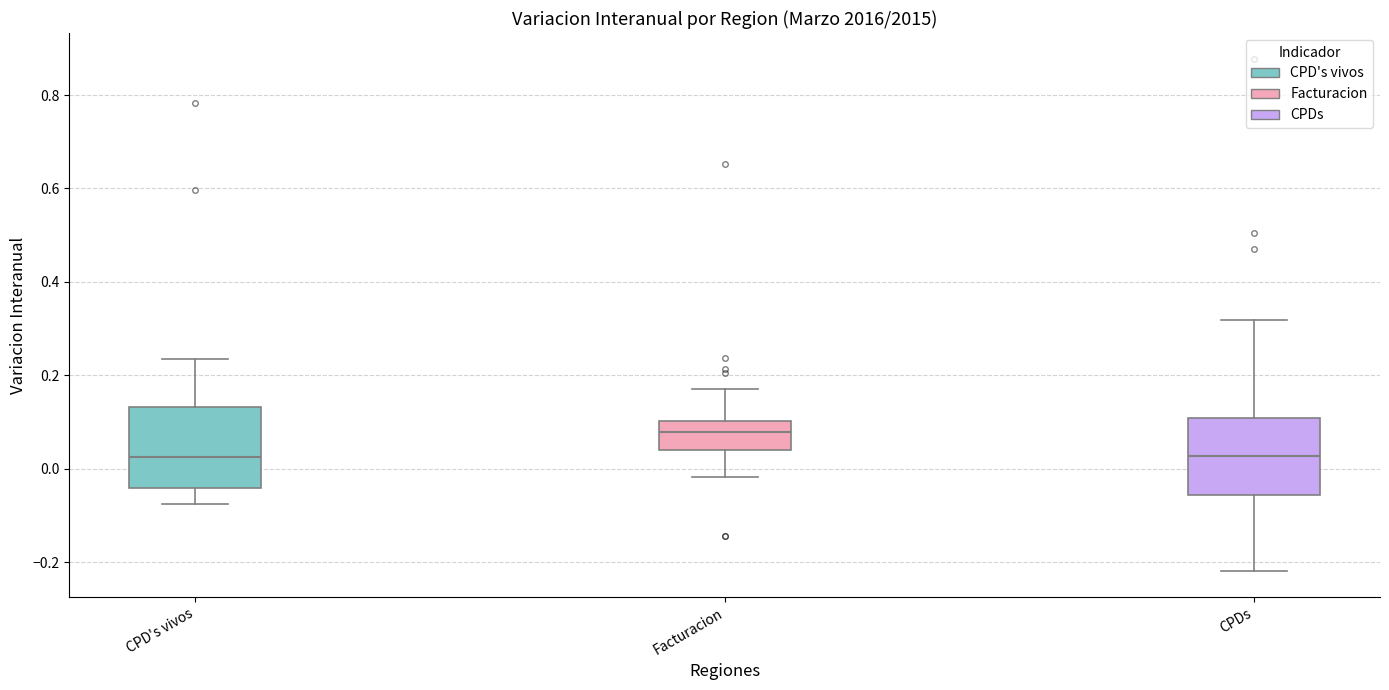

Where is the upper edge of the box for Facturacion on the y-axis? The values are not printed on the chart, so give them approximately, as read against the axis.

0.10